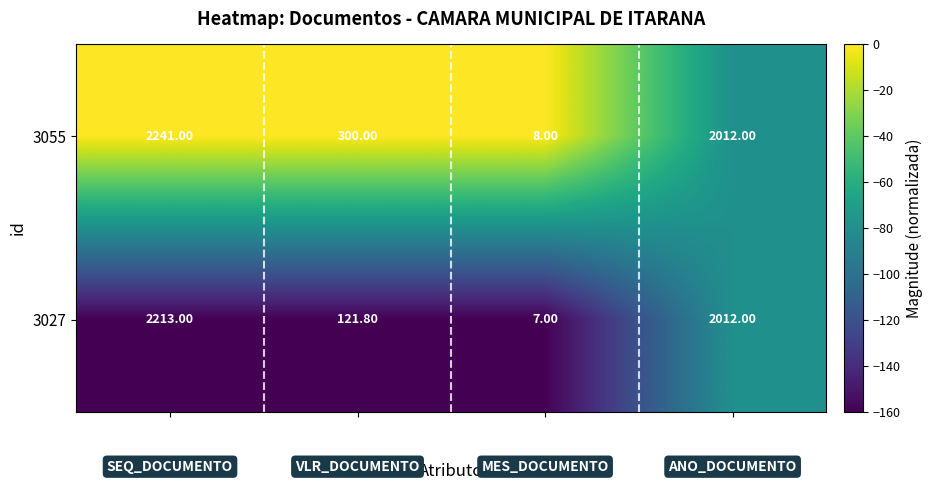

How many distinct data groups are displayed?

2